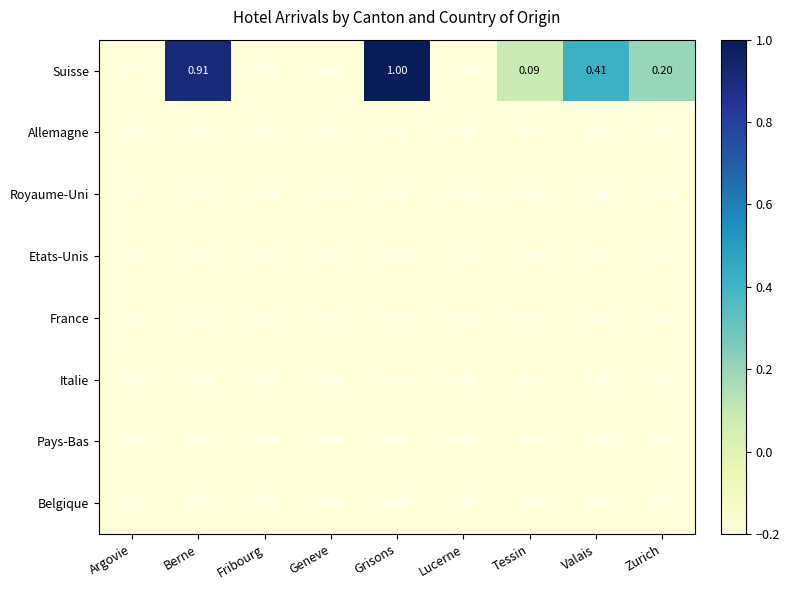

Which series has the largest range (max minus min)?

Suisse